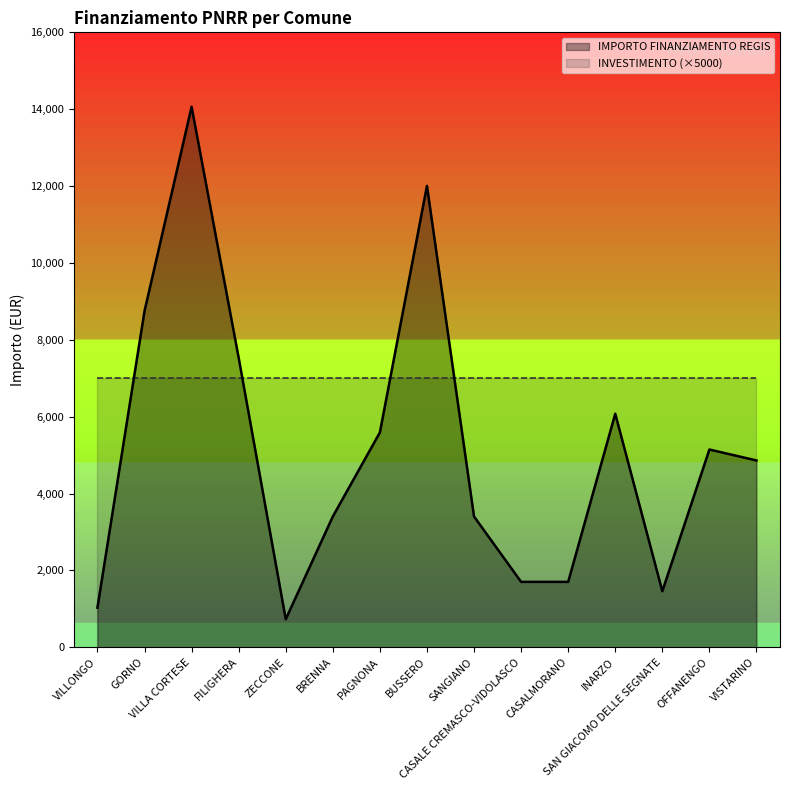

What is the value of the 9th point from the left?

3402